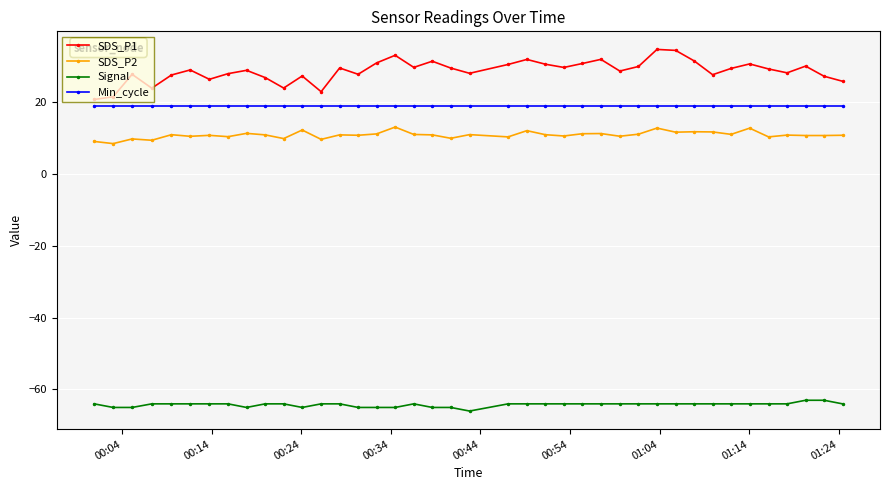

In SDS_P2, how many points are higher than both neighbors (excluding endpoints)?

14